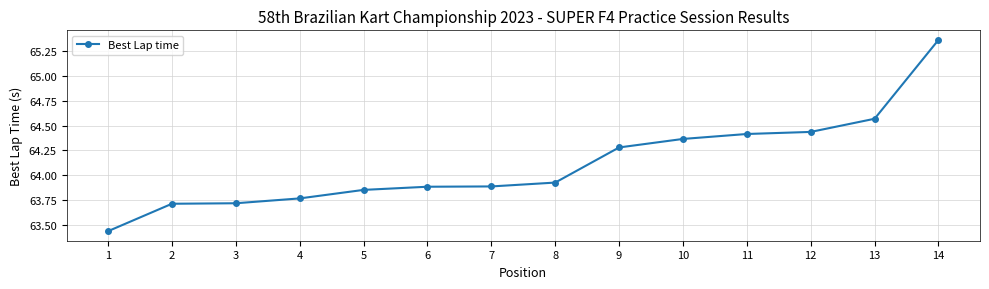

Read the value at 9.

64.3